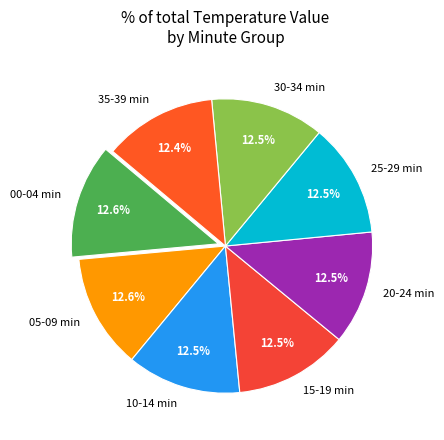

What percentage is NOT represented by 35-39 min?

87.6%